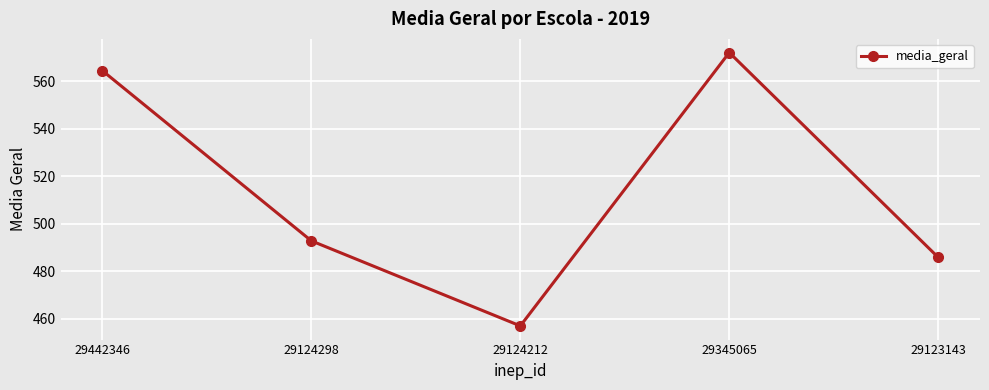

List the labels in order of value, largest first.

29345065, 29442346, 29124298, 29123143, 29124212